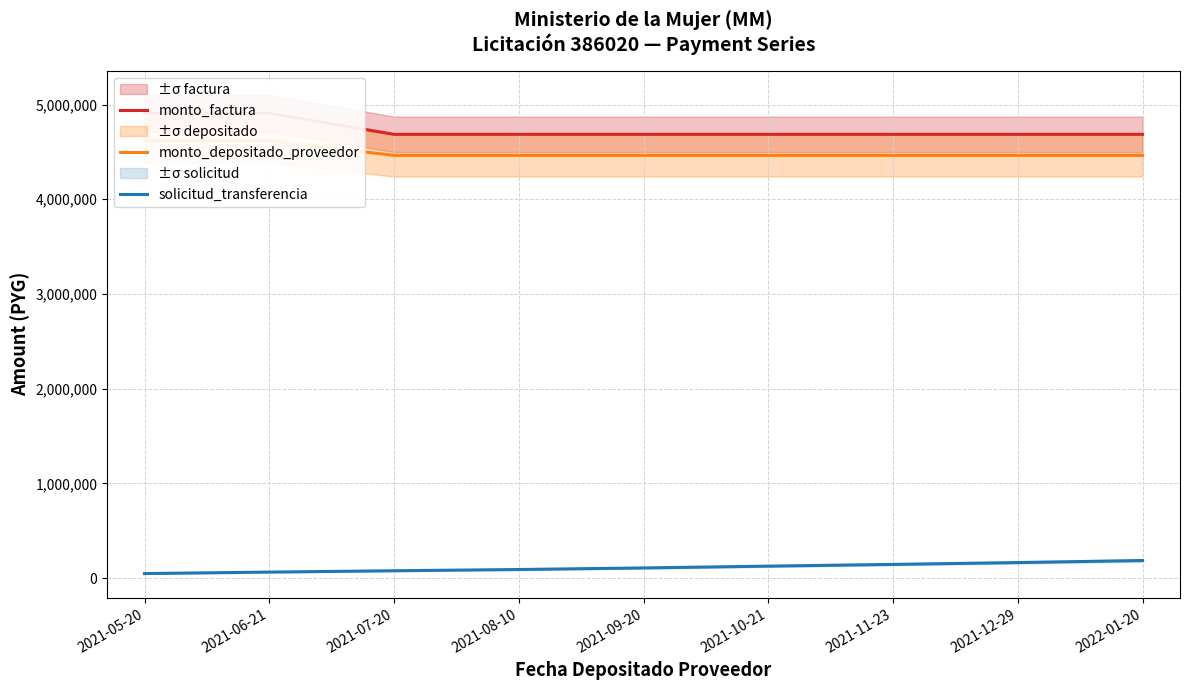

True or false: monto_factura and solicitud_transferencia intersect in this chart.

False